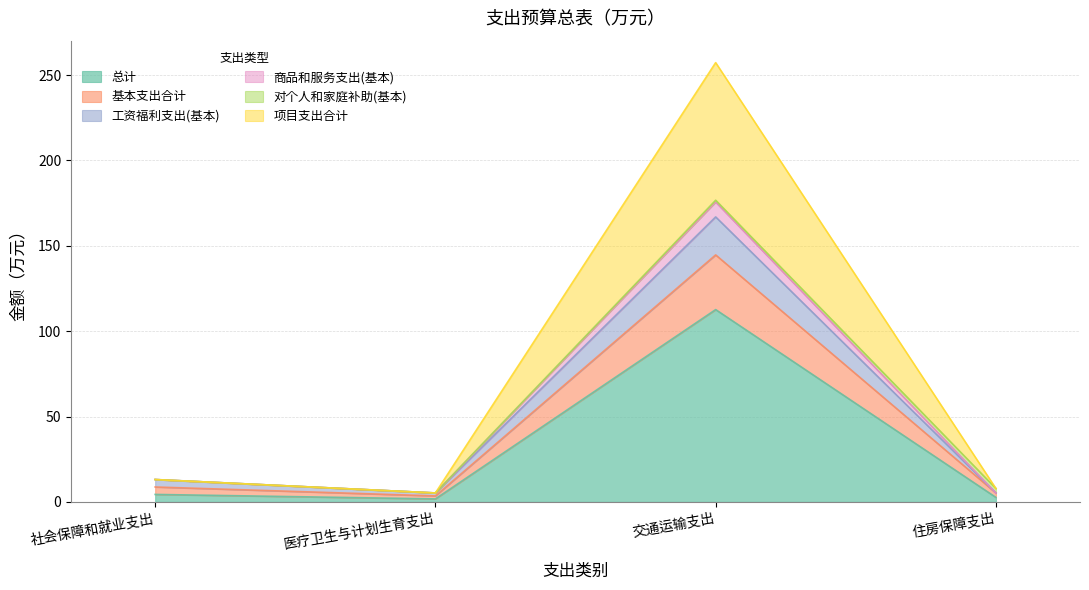

At which category is the sum across all series the highest?

交通运输支出